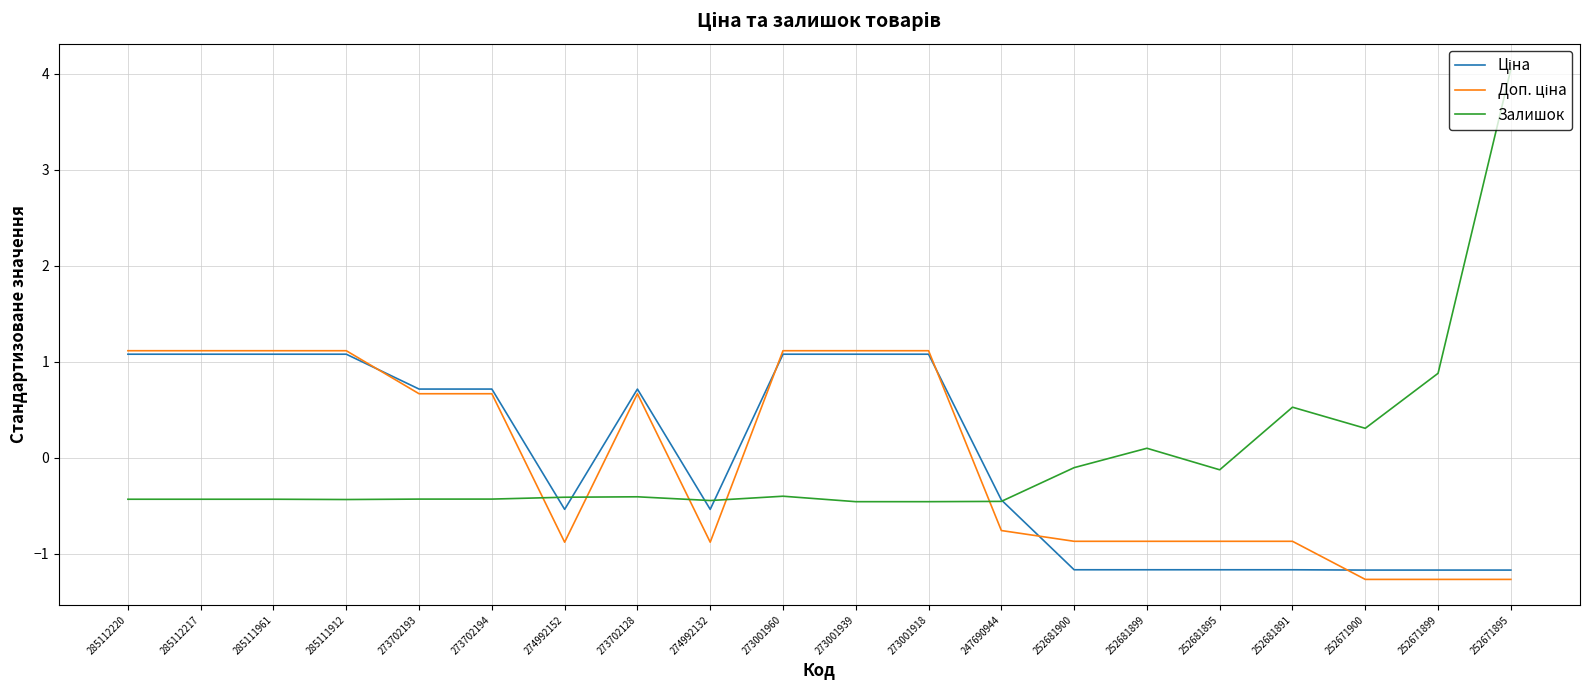

What is the spread (max minus min) of values at 285111961?

1.5